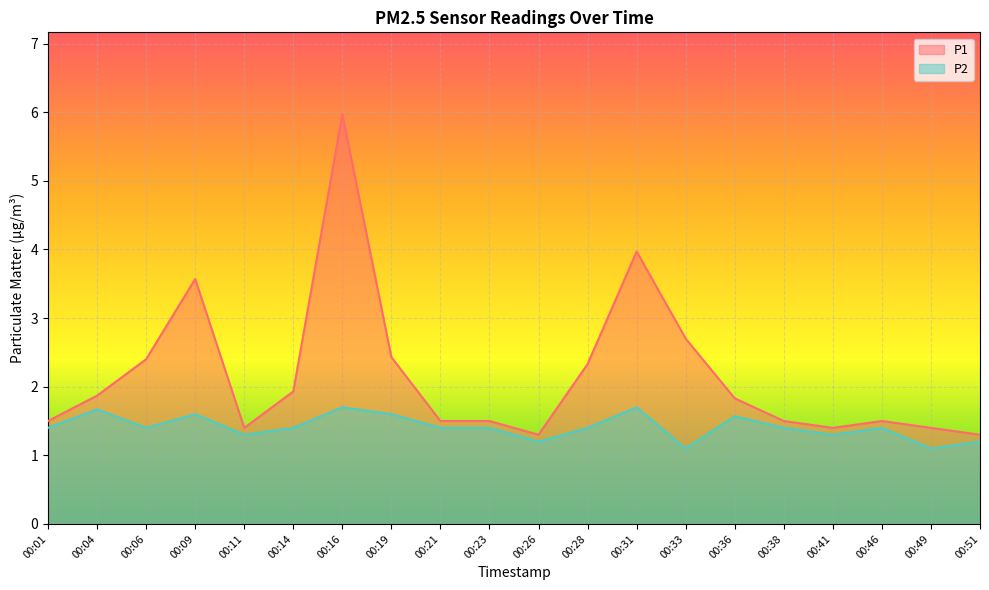

What is the value of the P1 point at the 14th from the left?

2.7